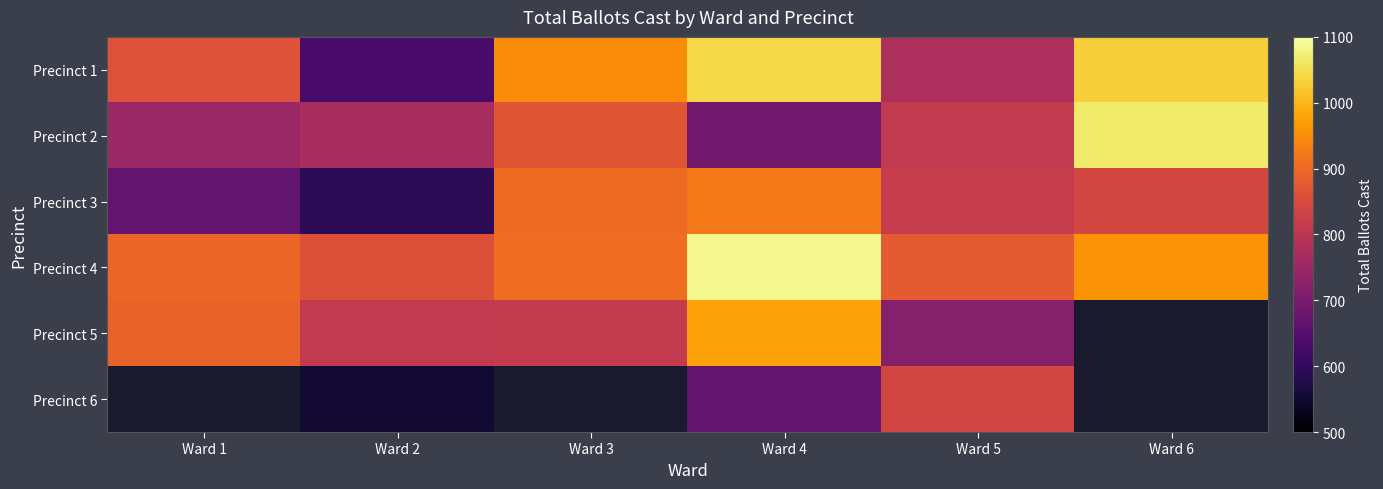

Rank the series at Ward 2 from highest to lowest value.

Precinct 4, Precinct 5, Precinct 2, Precinct 1, Precinct 3, Precinct 6